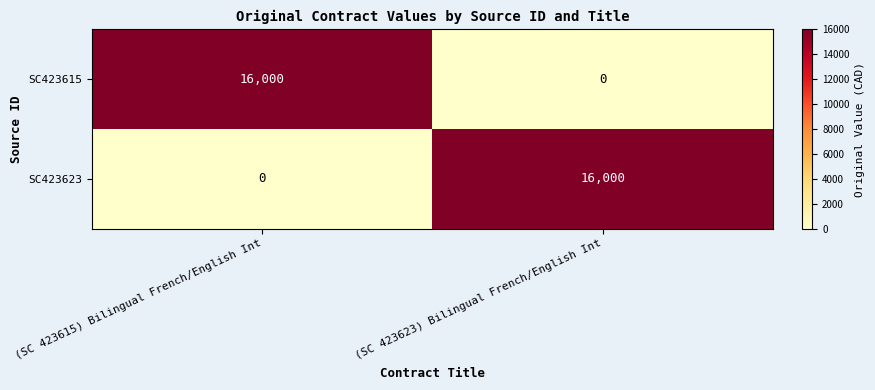

Rank the series at (SC 423615) Bilingual French/English Int from highest to lowest value.

SC423615, SC423623